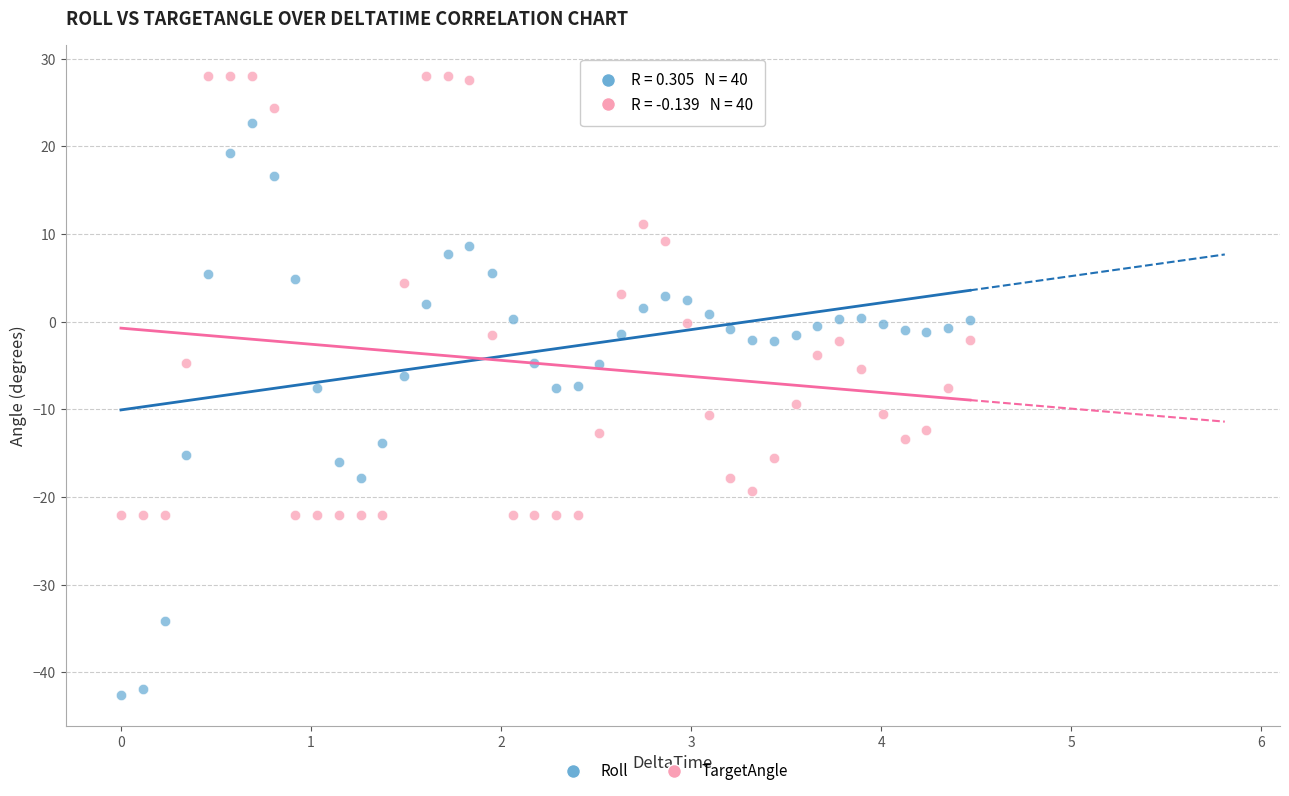

What is the X range (max minus min) for the scatter plot?

4.5